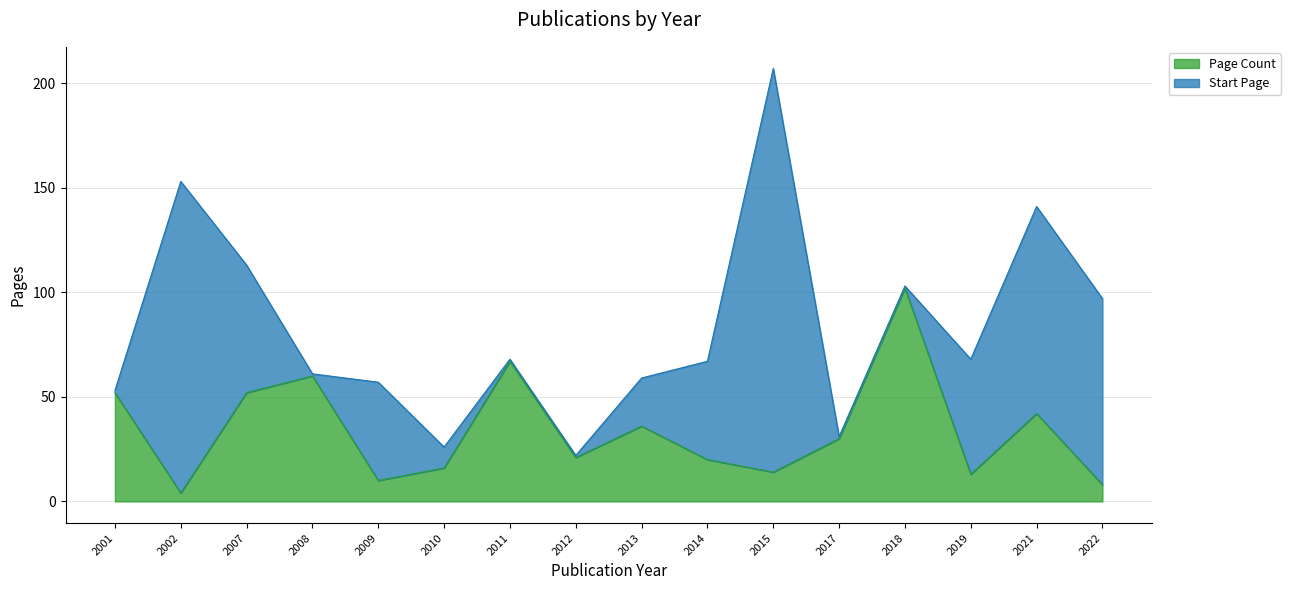

What is the highest value of the Page Count series?

102